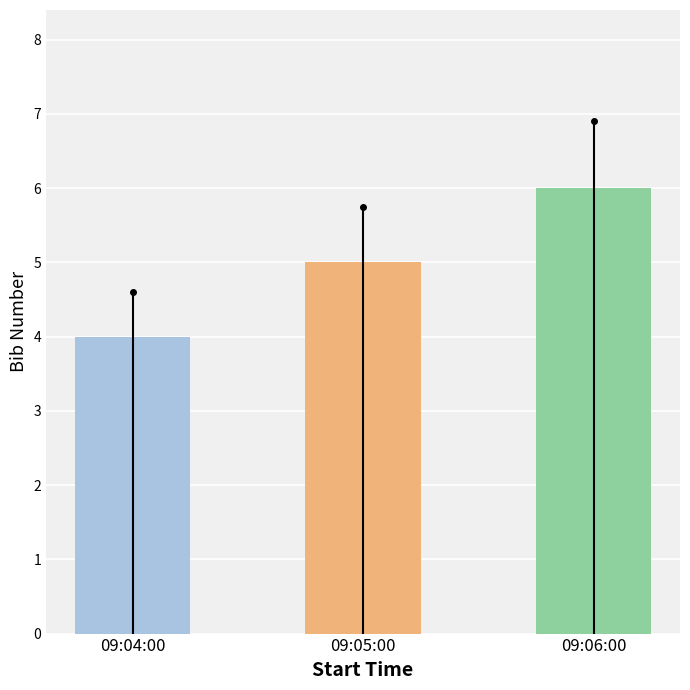

What is the value of the 2nd bar from the left?

5